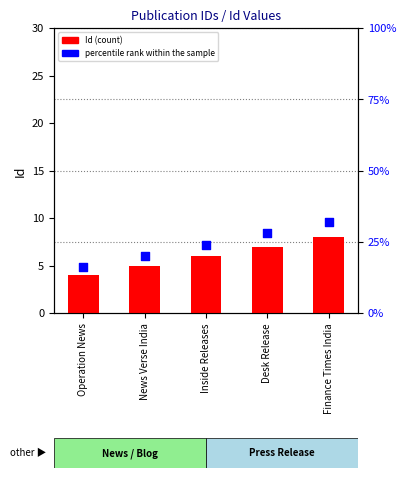

At how many categories does at least one series exceed 6?

5